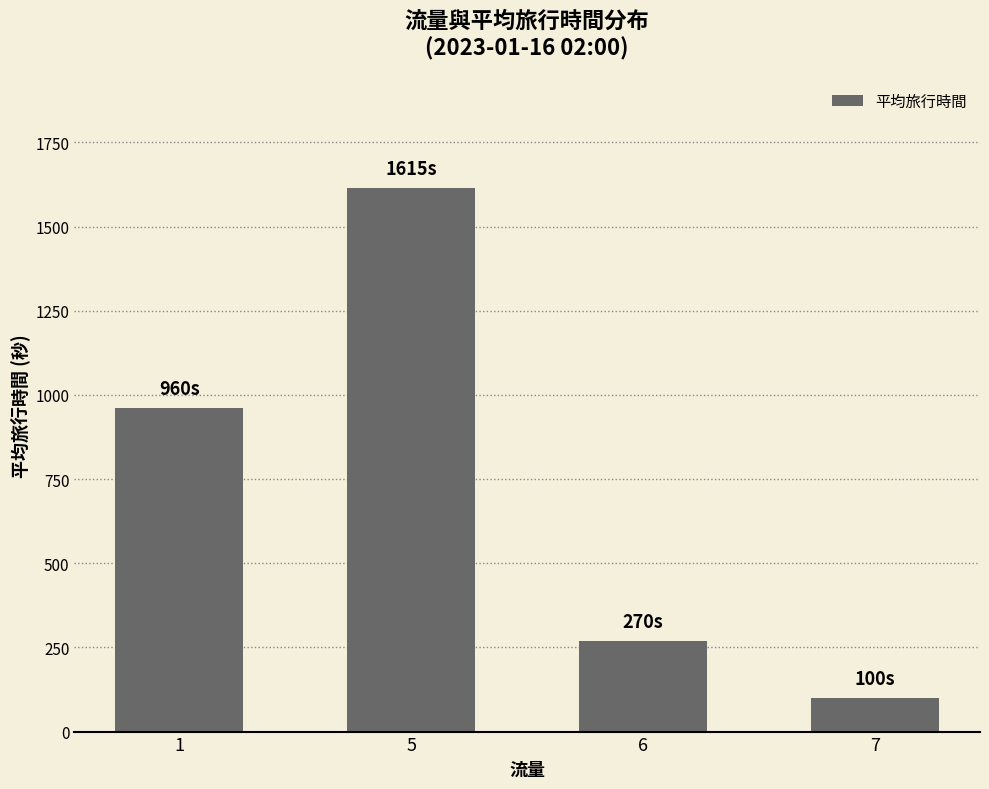

Reading right to left, transcribe all the data shown in this chart.

100.0	270.0	1615.0	960.3